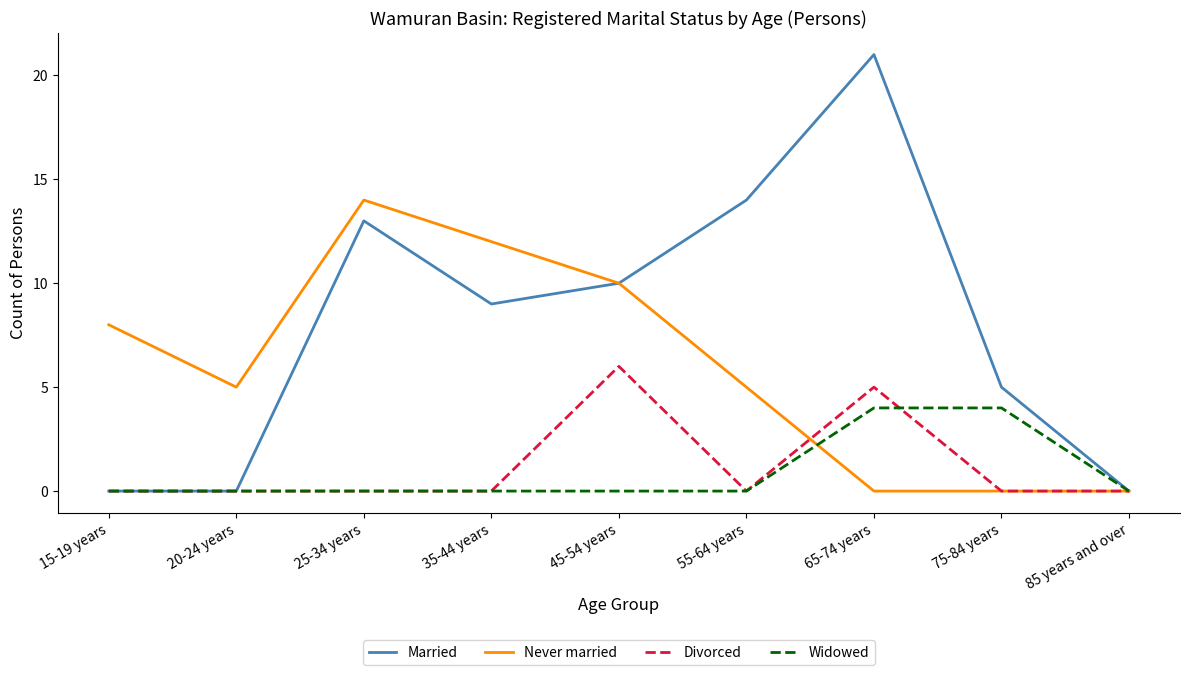

The Never married series shows 2 at 55-64 years. True or false?

False